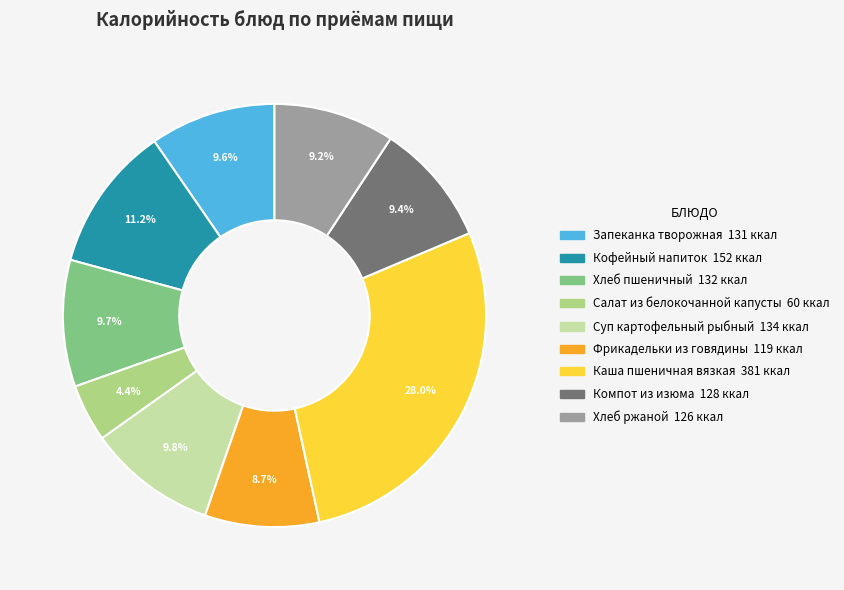

Between Фрикадельки из говядины and Суп картофельный рыбный, which is larger?

Суп картофельный рыбный